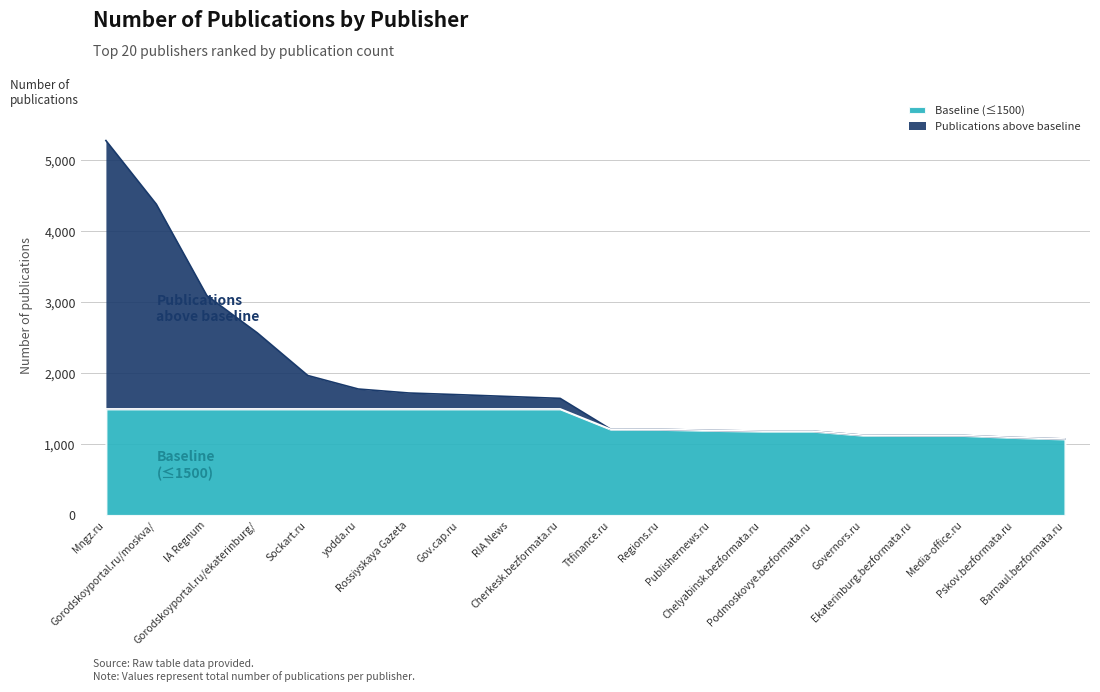

What is the change in value from Sockart.ru to Pskov.bezformata.ru?

-872